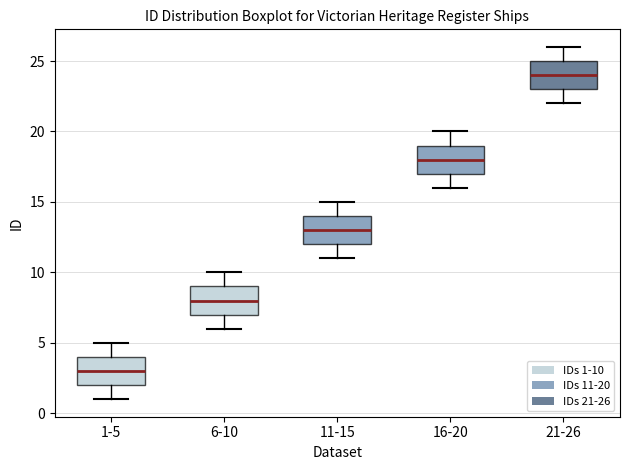

Where is the upper edge of the box for 6-10 on the y-axis? The values are not printed on the chart, so give them approximately, as read against the axis.

9